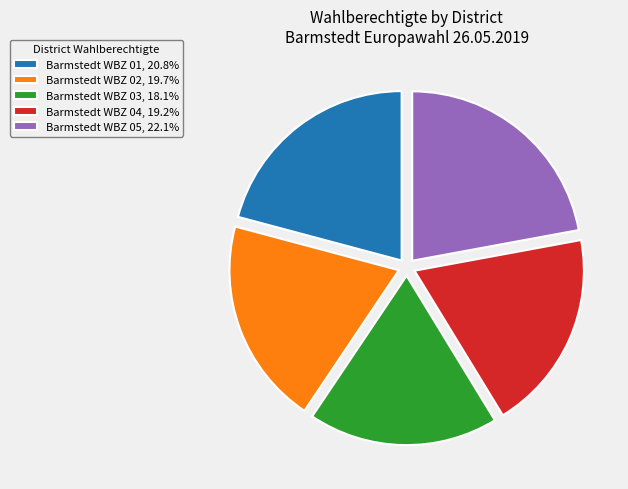

What is the largest slice in the pie chart?

Barmstedt WBZ 05